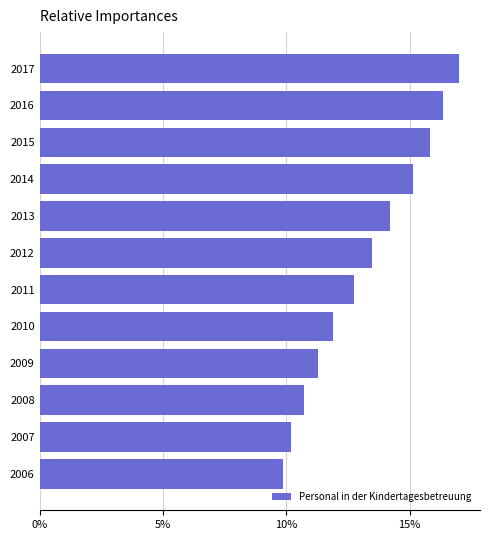

Are the bars horizontal?

Yes